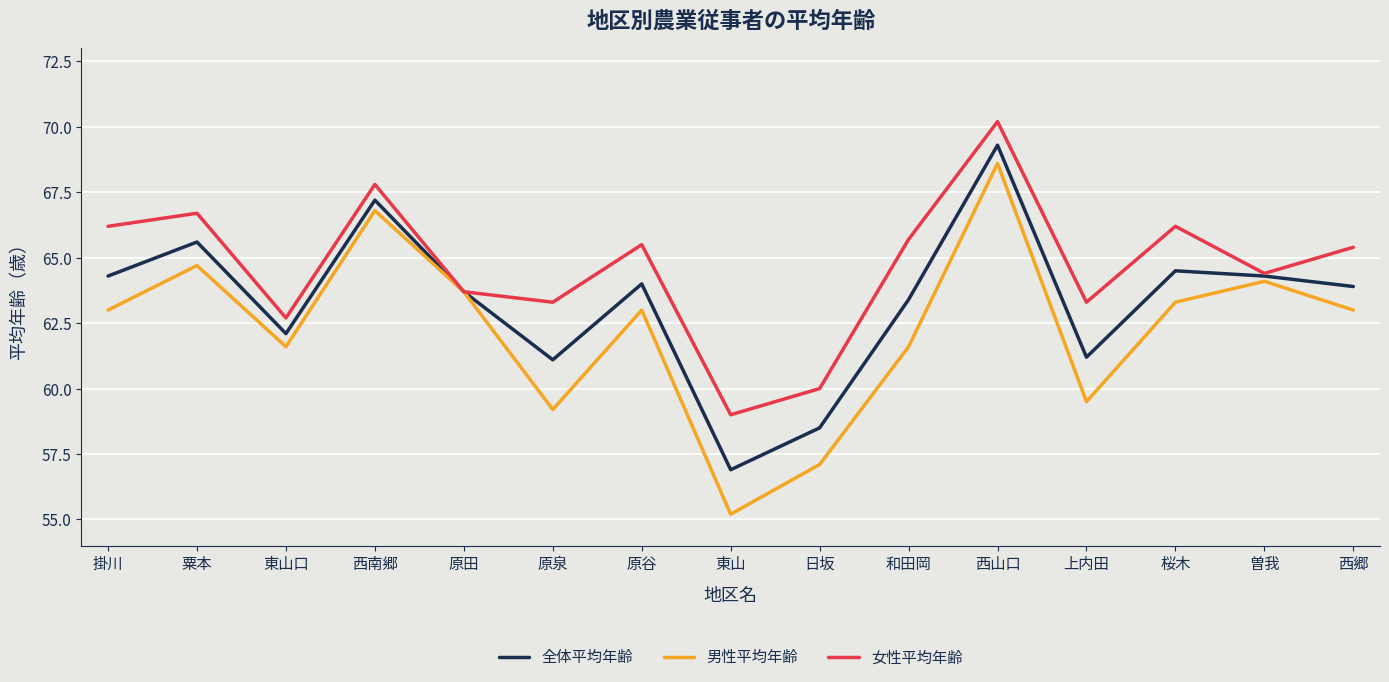

What position from the right is 西郷?

1